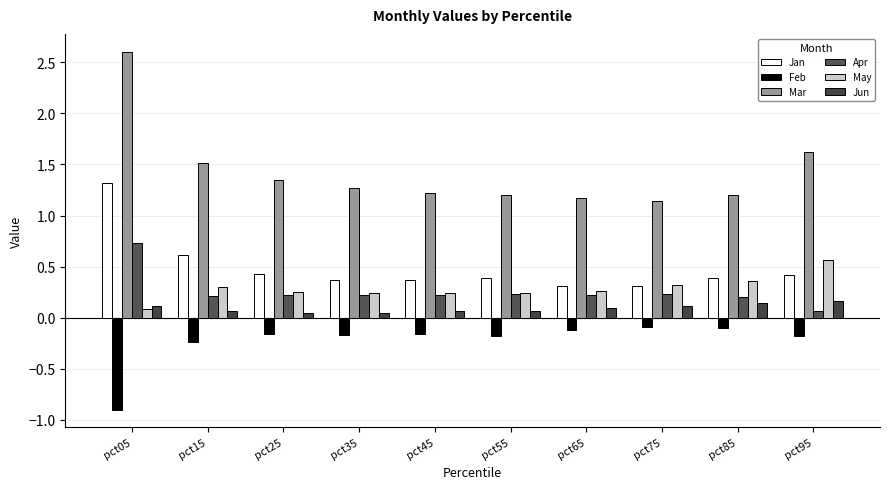

What is the sum of the Apr values at pct75 and pct15?

0.4